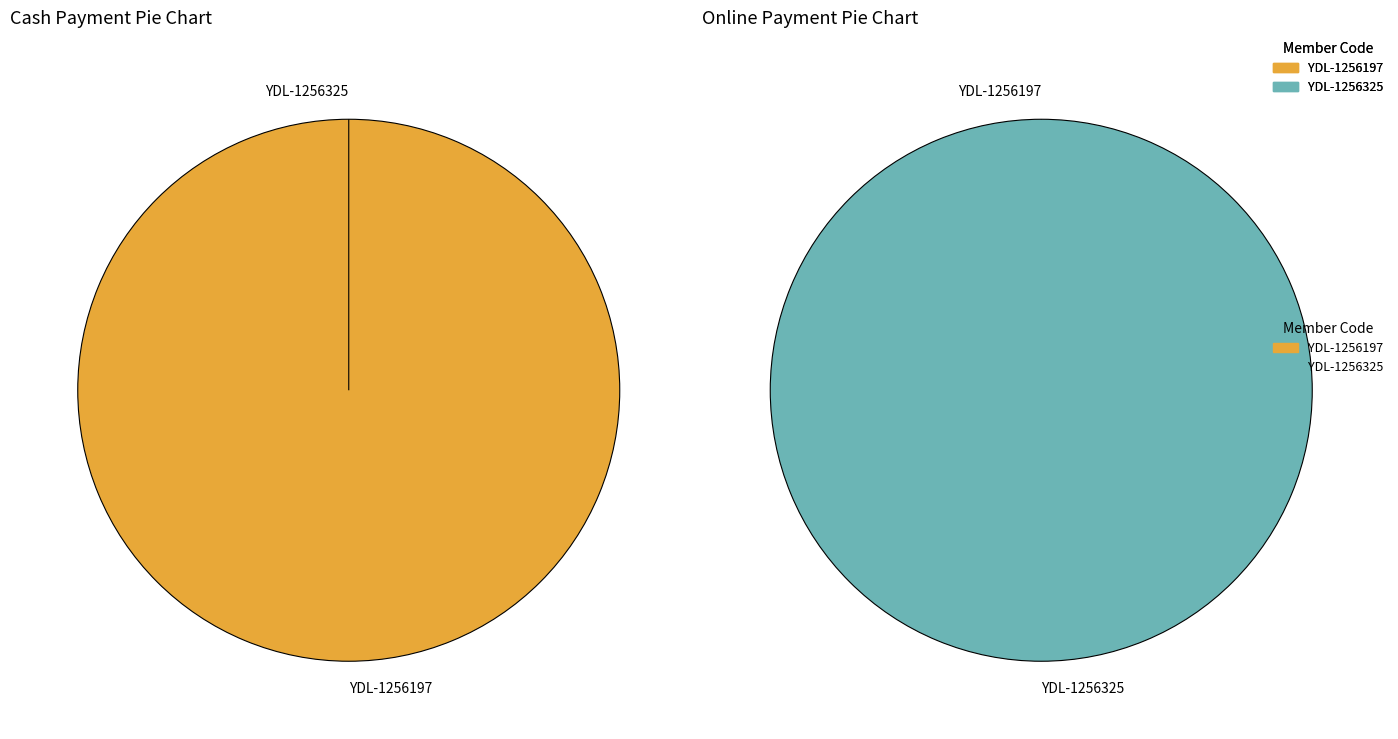

At YDL-1256197, list the series in order from largest to smallest.

Cash, Online